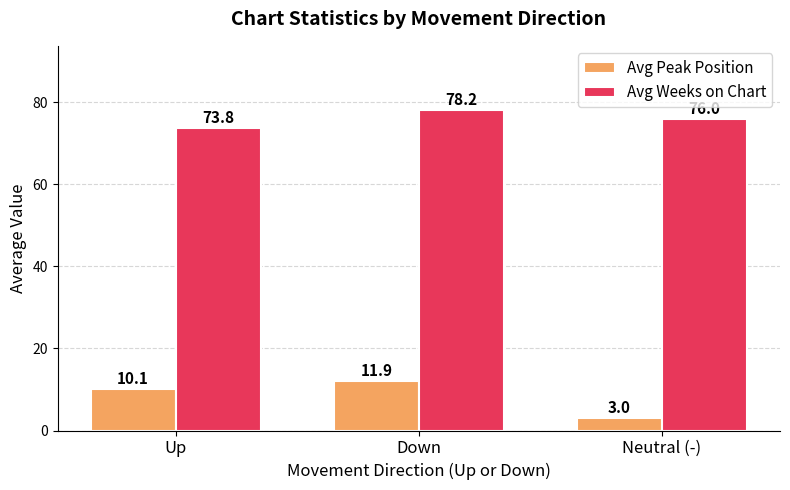

List the labels in order of Avg Weeks on Chart value, largest first.

Down, Neutral (-), Up